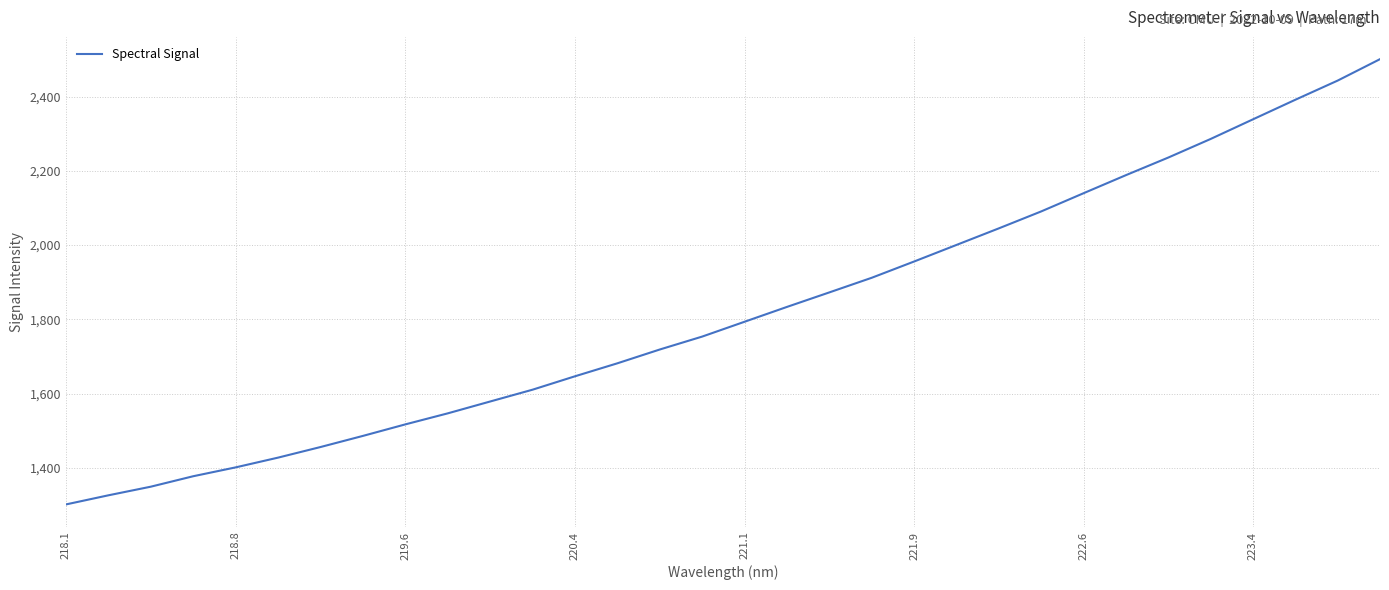

What is the difference between the maximum and minimum values?

1199.5